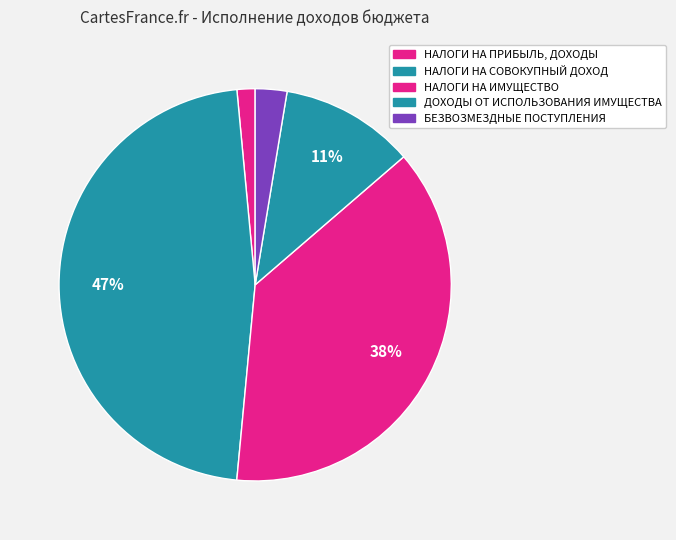

Does НАЛОГИ НА СОВОКУПНЫЙ ДОХОД account for over 50% of the chart?

No